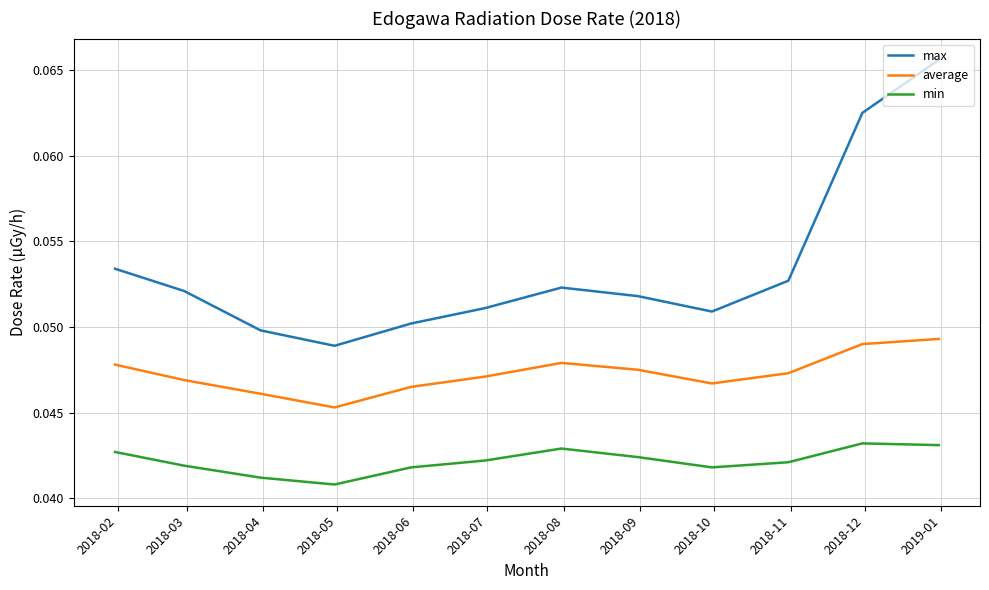

Does the chart have visible grid lines?

Yes